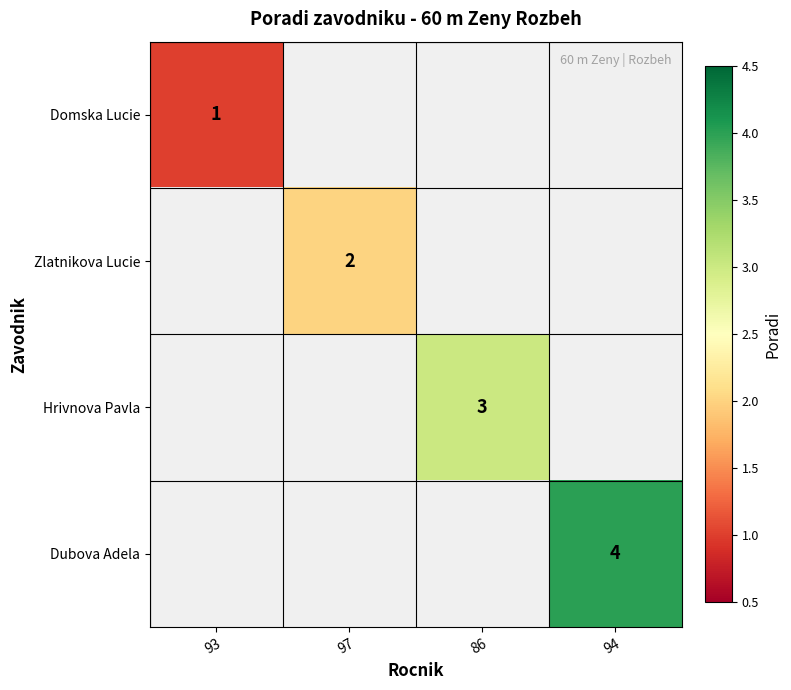

The value of Zlatnikova Lucie at 97 is 2. True or false?

True